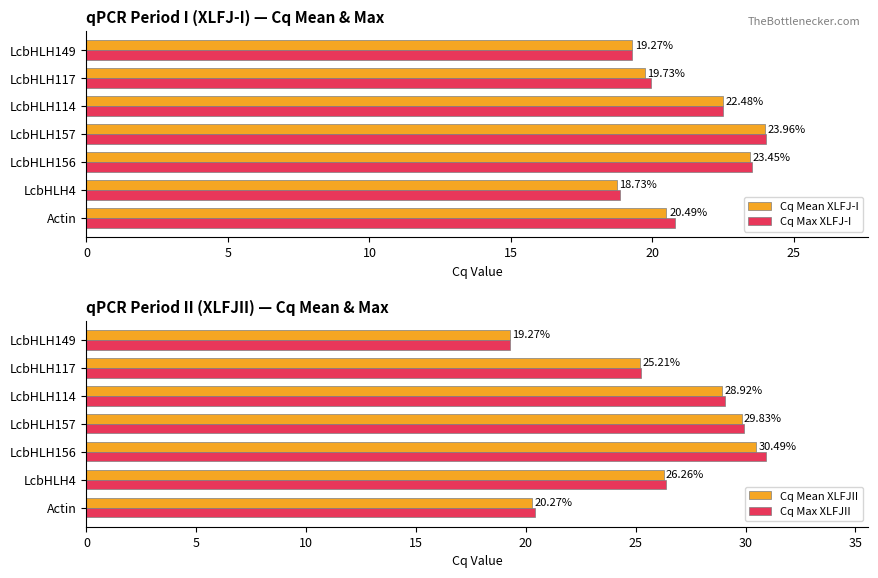

Which category has the lowest value in the Cq Max XLFJII series?

LcbHLH149